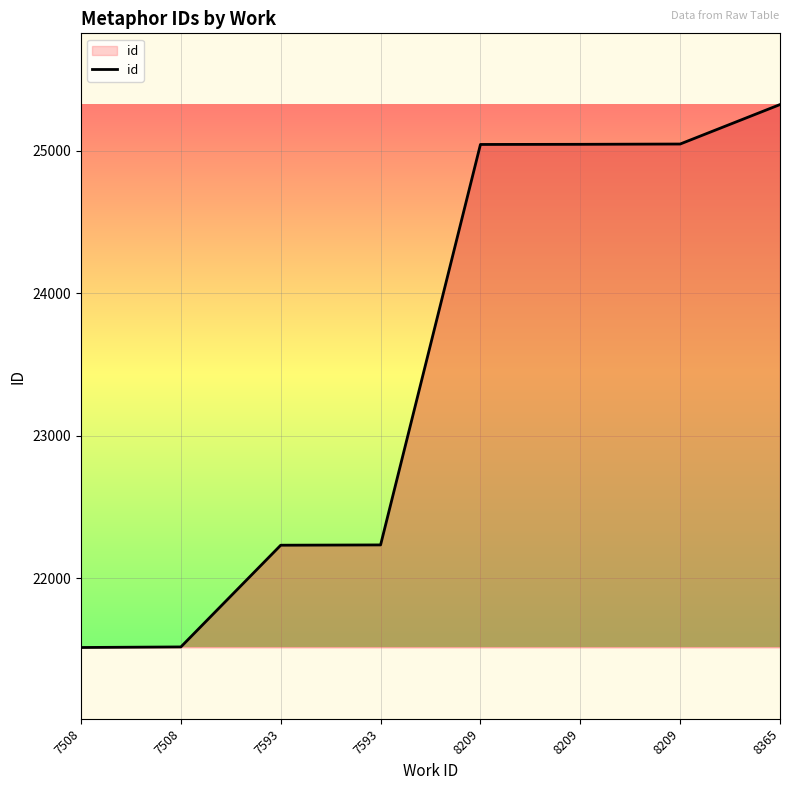

True or false: the data has more than 2 interior local peaks.

False